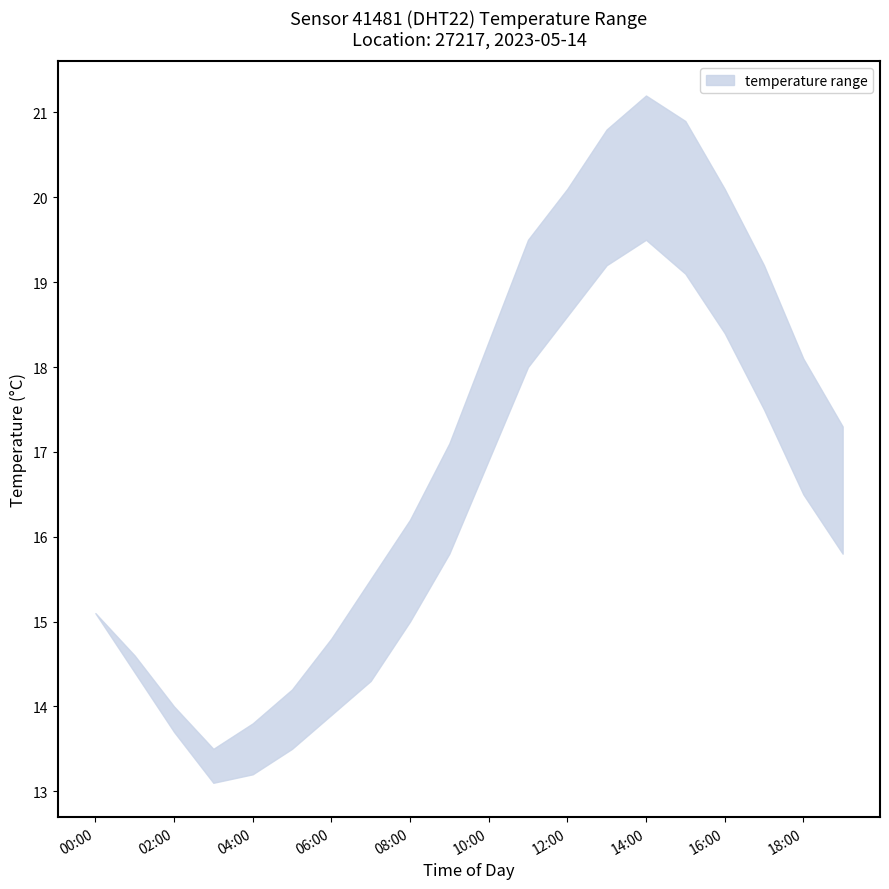

What is the value of the temperature_lower point at the 19th from the left?

16.5